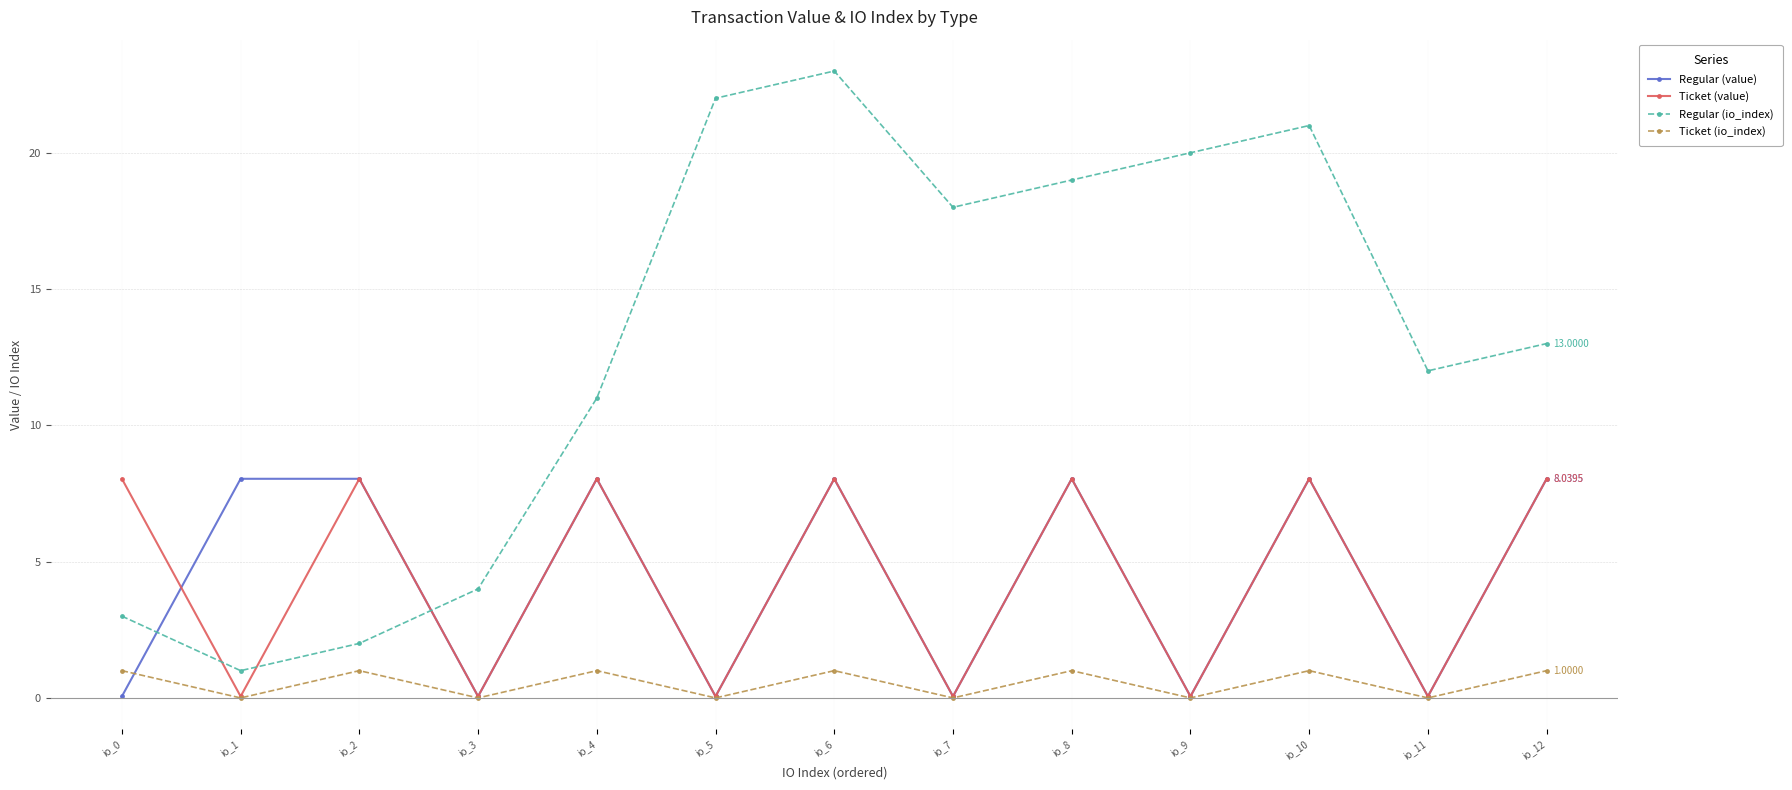

Which series has the largest total across all categories?

Regular (io_index)